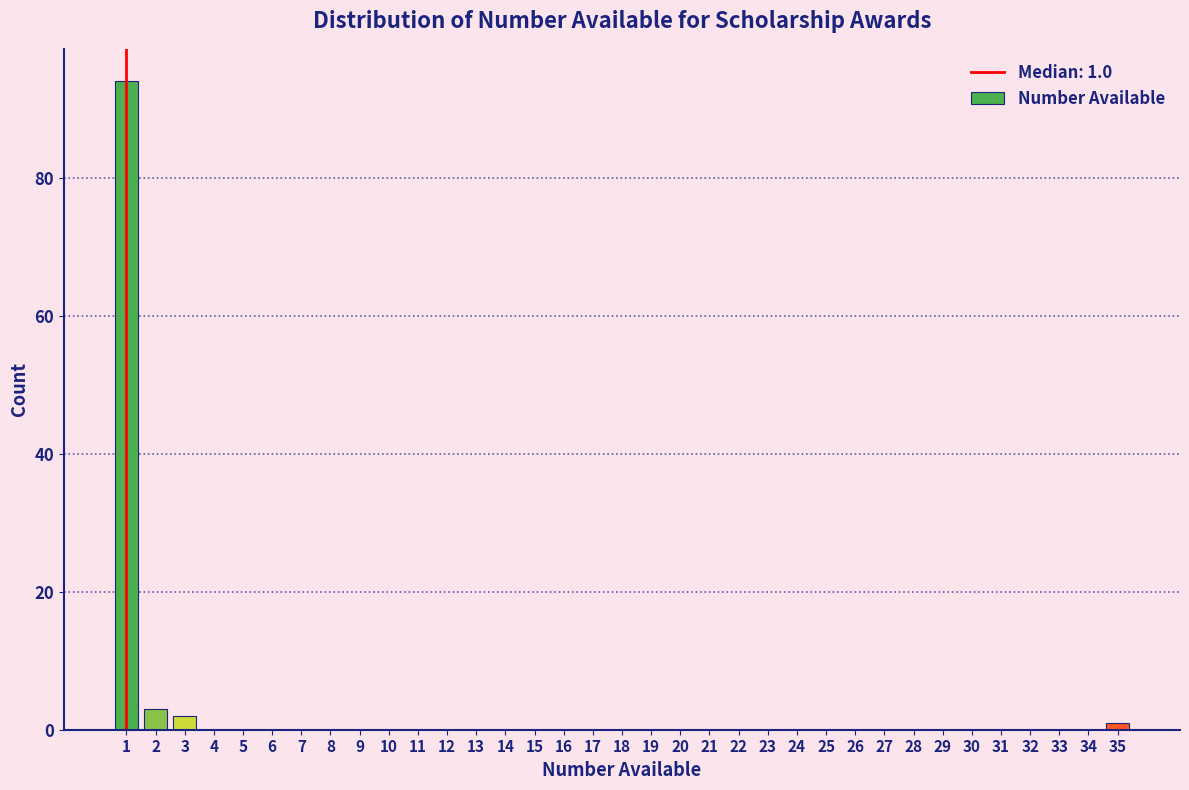

Over which range of the x-axis is the bar tallest?

0.5 to 1.5